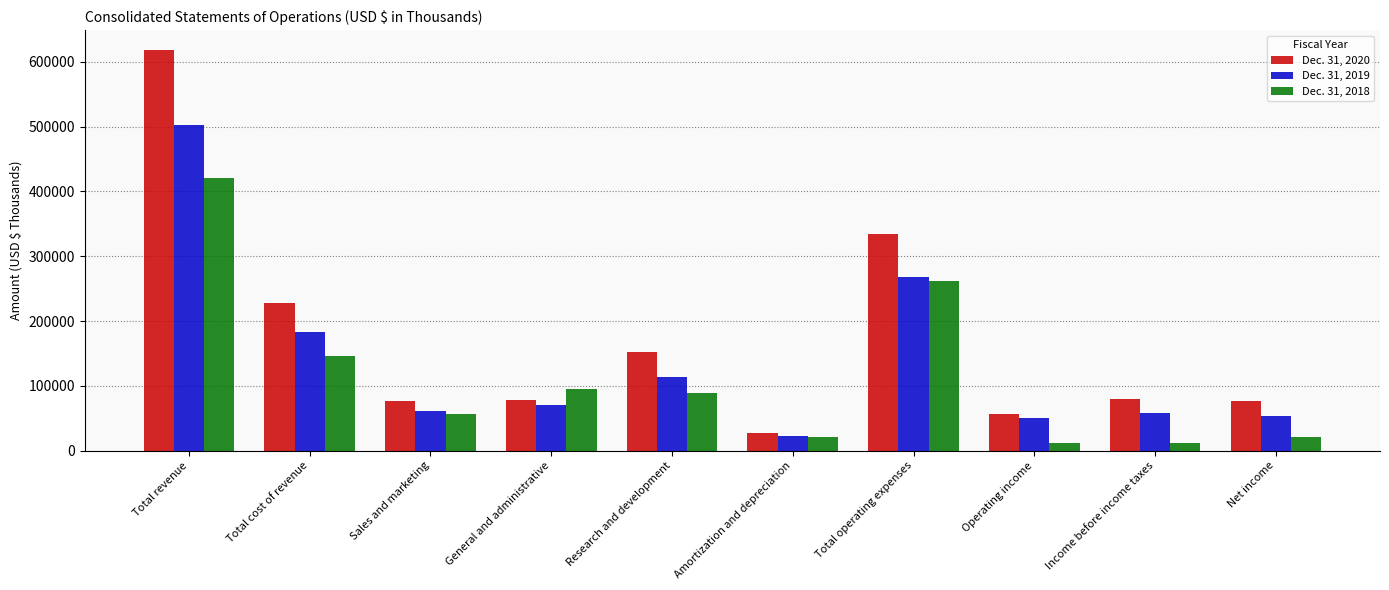

The value of Dec. 31, 2020 at Operating income is 96171. True or false?

False